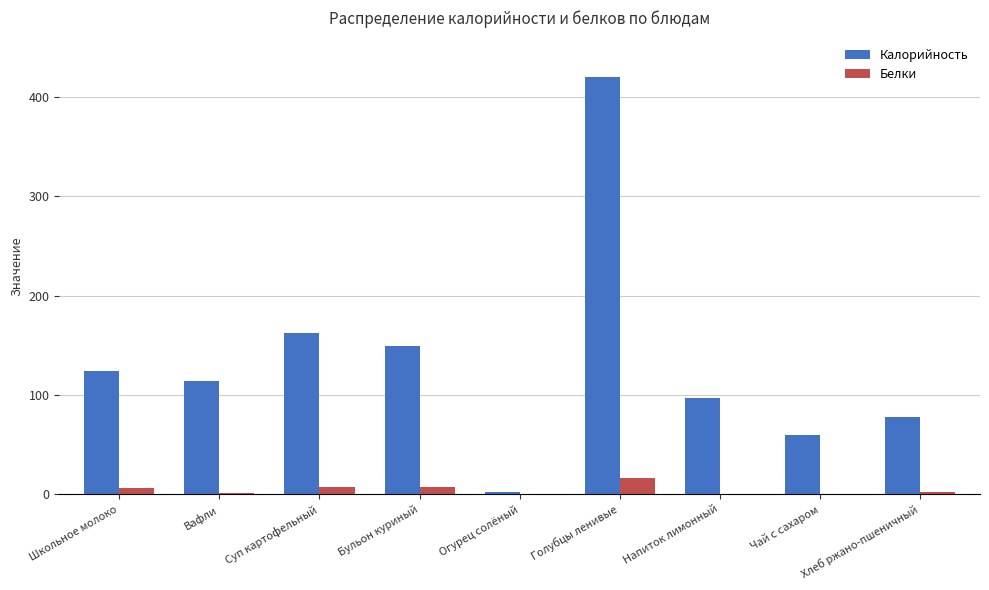

Which series changed the most between Вафли and Огурец солёный?

Калорийность